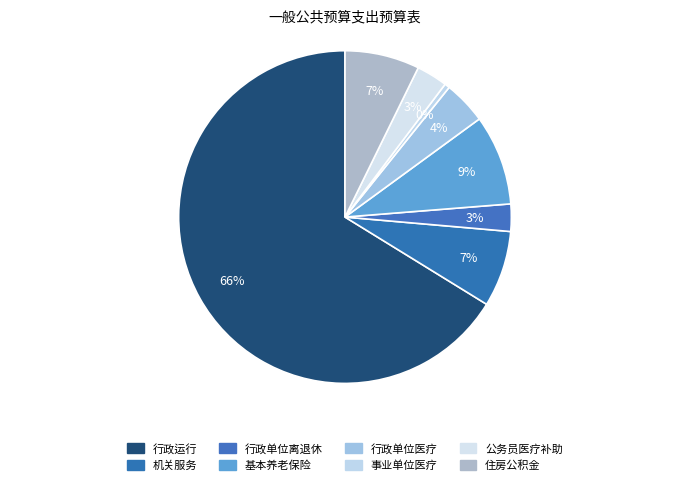

How many slices are in this pie chart?

8